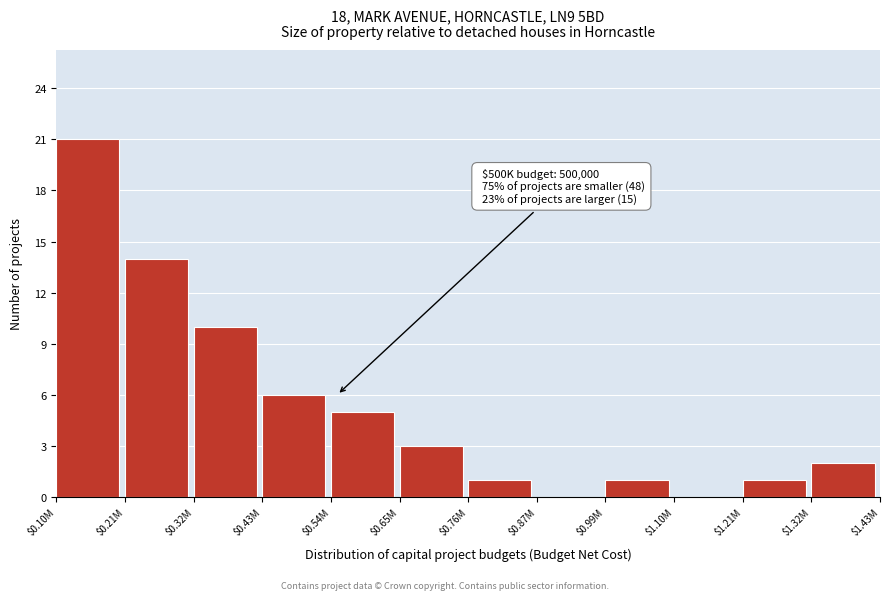

What is the greatest value displayed?

21